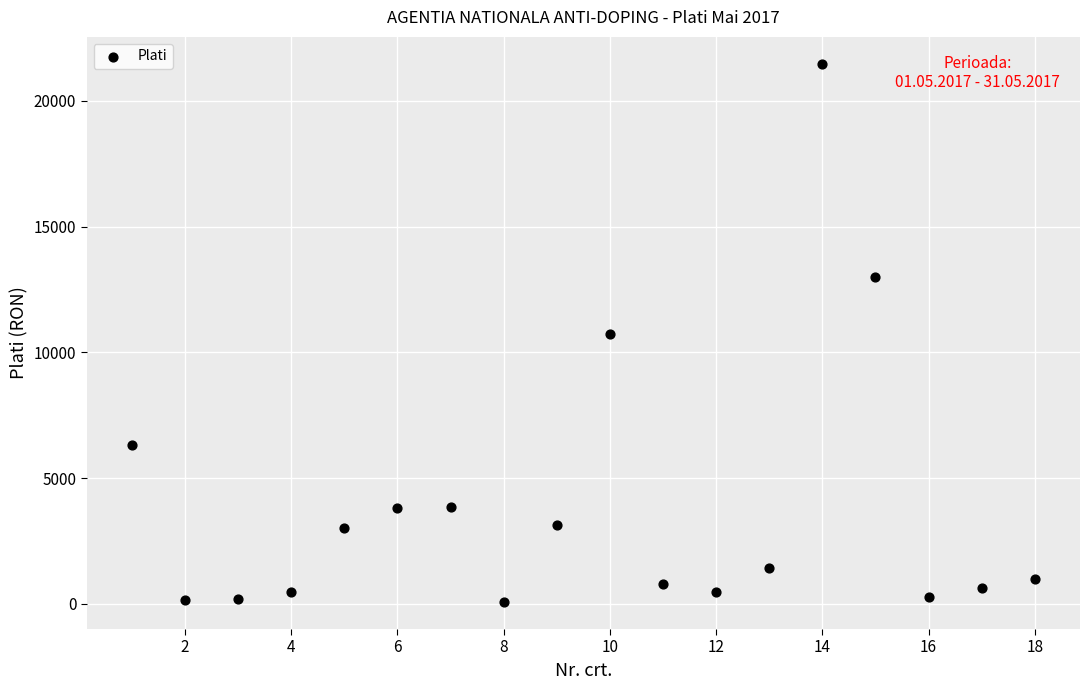

What is the range of X values (max minus min)?

17.0